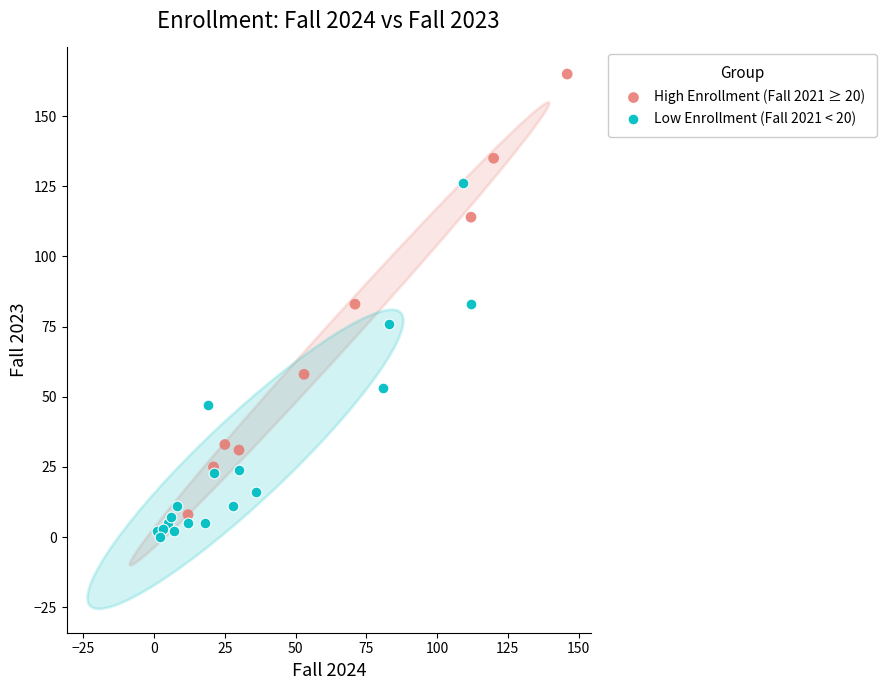

What are all the series names shown in the legend?

High Enrollment (Fall 2021 ≥ 20), Low Enrollment (Fall 2021 < 20)